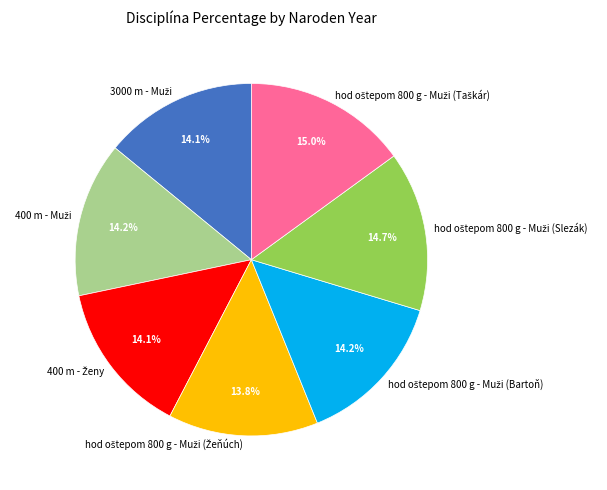

Does any single category account for the majority?

No